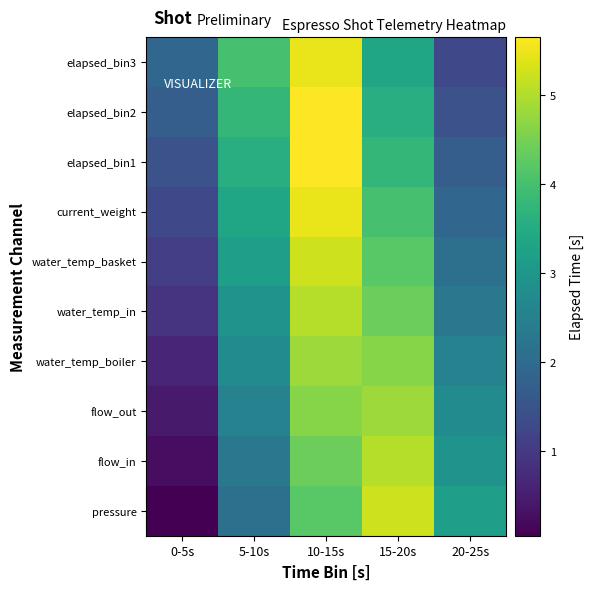

At which category is the sum across all series the highest?

10-15s